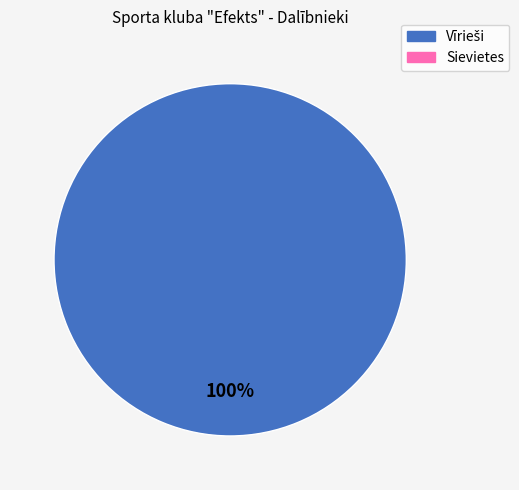

Does any single category account for the majority?

Yes